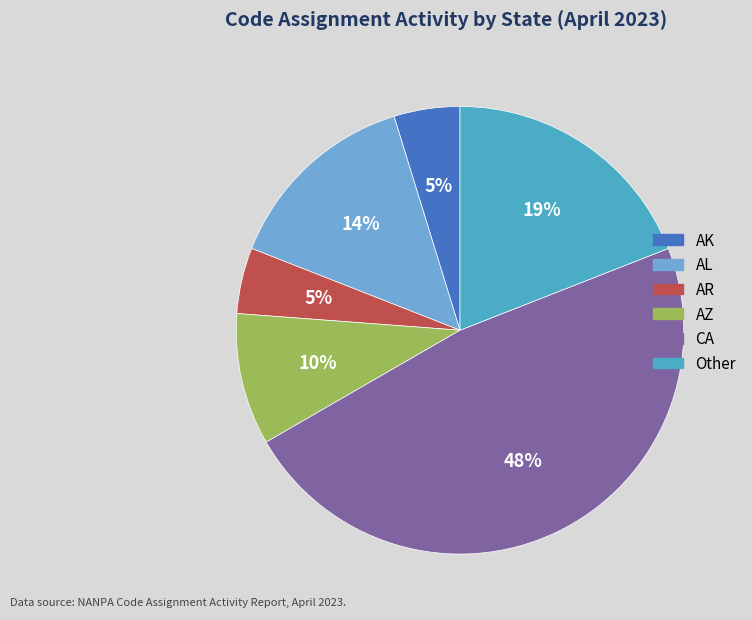

Is there a majority slice in this chart?

No